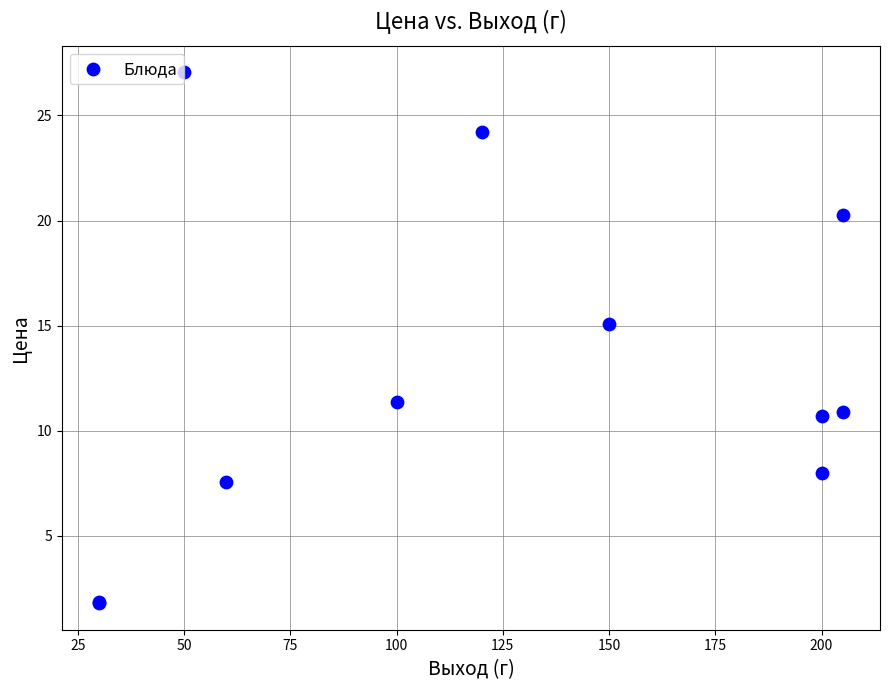

What Y value in the scatter plot is closest to 14?

15.1